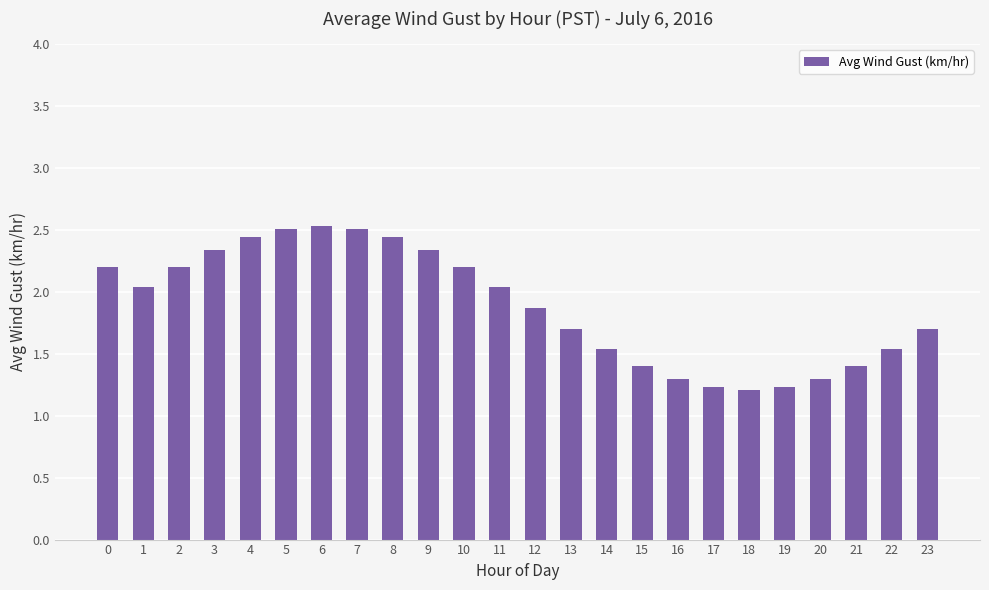

What is the value of the 20th bar from the left?

1.2